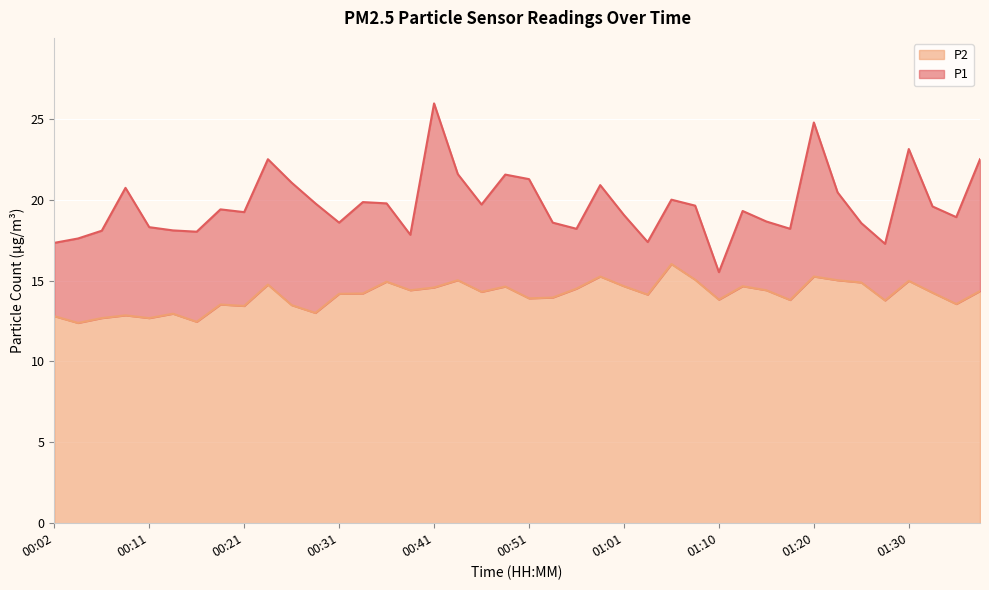

Reading left to right, extract all data points from this chart.

P1: 17.3	17.6	18.1	20.7	18.3	18.1	18.0	19.4	19.2	22.5	21.1	19.8	18.6	19.9	19.8	17.8	25.9	21.6	19.7	21.6	21.3	18.6	18.2	20.9	19.1	17.4	20.0	19.6	15.5	19.3	18.6	18.2	24.8	20.4	18.6	17.3	23.1	19.6	18.9	22.5
P2: 12.8	12.4	12.7	12.8	12.7	12.9	12.4	13.5	13.4	14.8	13.5	13.0	14.2	14.2	14.9	14.4	14.6	15.0	14.3	14.6	13.9	13.9	14.5	15.2	14.7	14.1	16.0	15.1	13.8	14.7	14.4	13.8	15.2	15.0	14.9	13.8	15.0	14.2	13.6	14.3